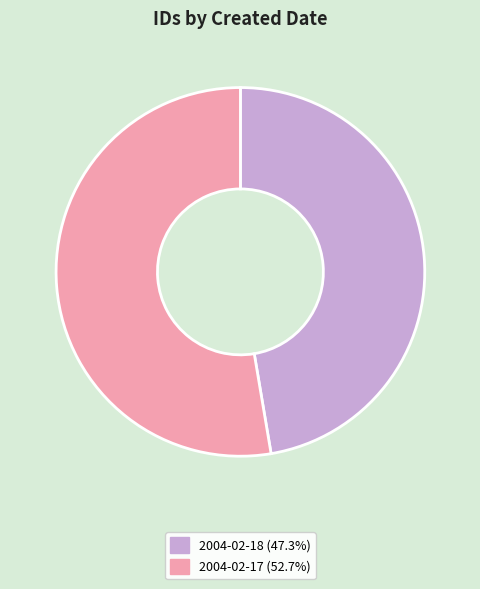

Do 2004-02-17 (52.7%) and 2004-02-18 (47.3%) together represent more than half of the pie?

Yes